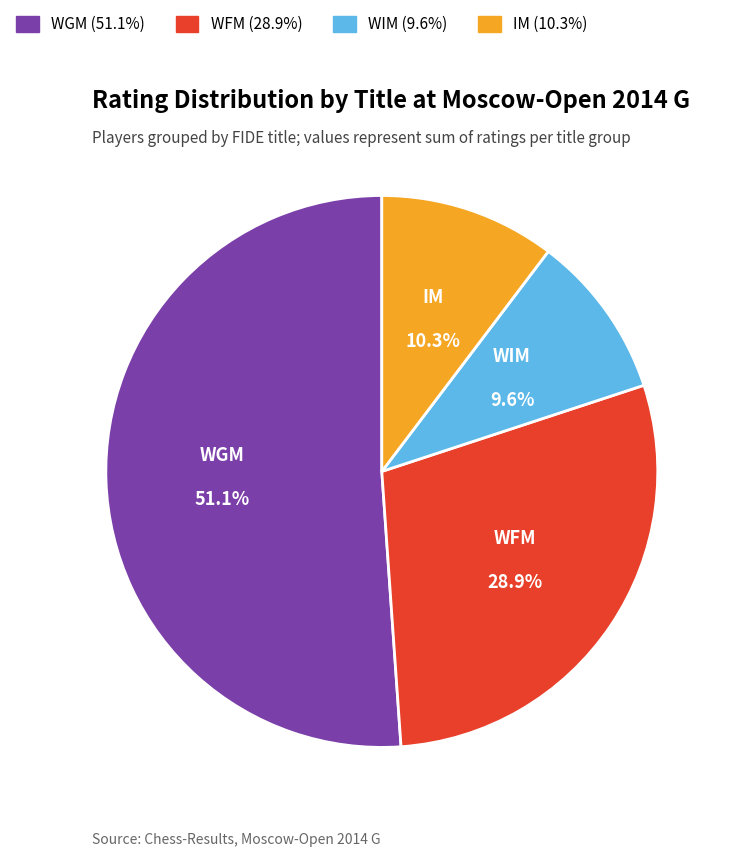

What percentage is the WGM slice, to the nearest percent?

51%